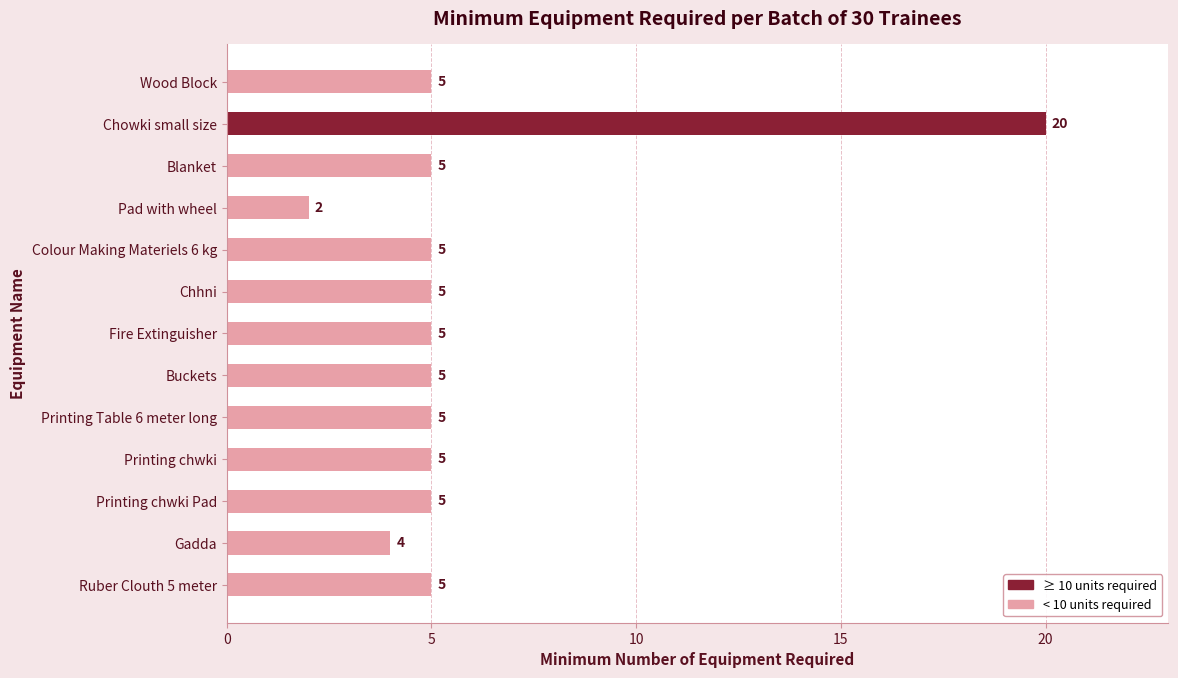

Does the chart contain any negative values?

No